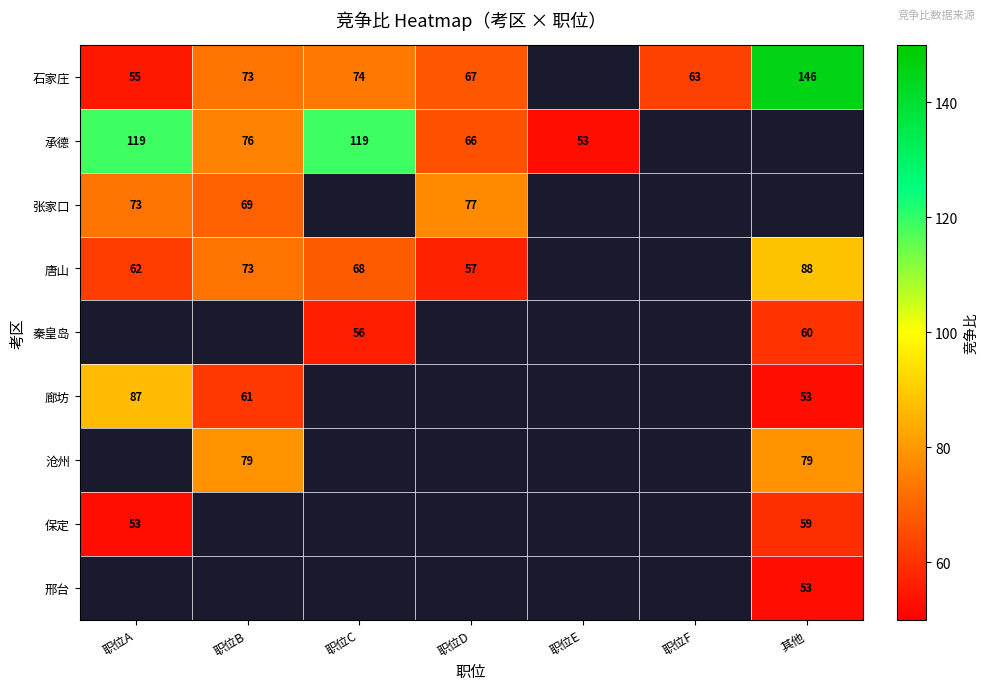

The 沧州 series shows 79 at 其他. True or false?

True